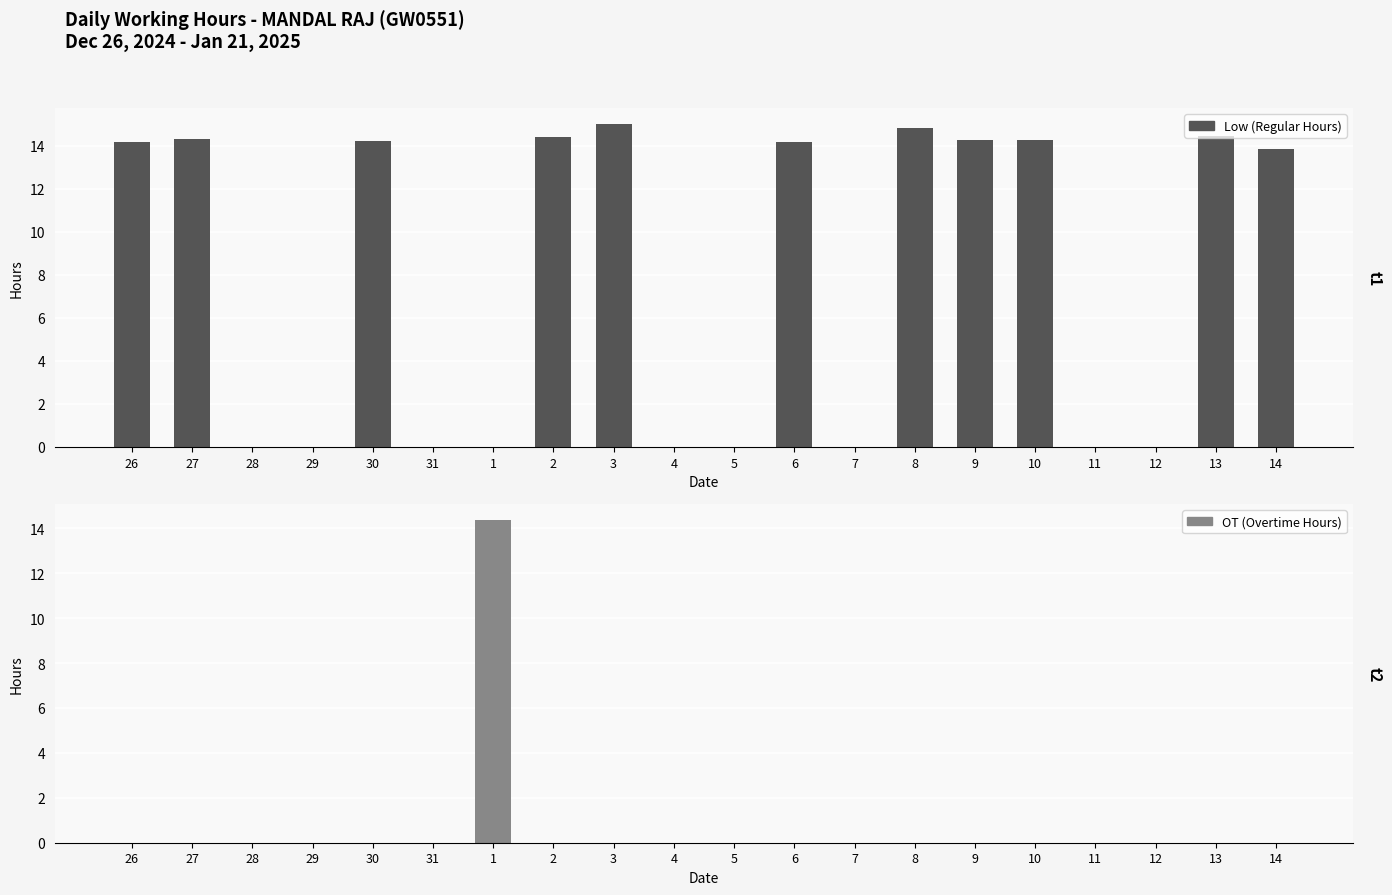

Which series has the widest spread of values?

Low (Regular Hours)